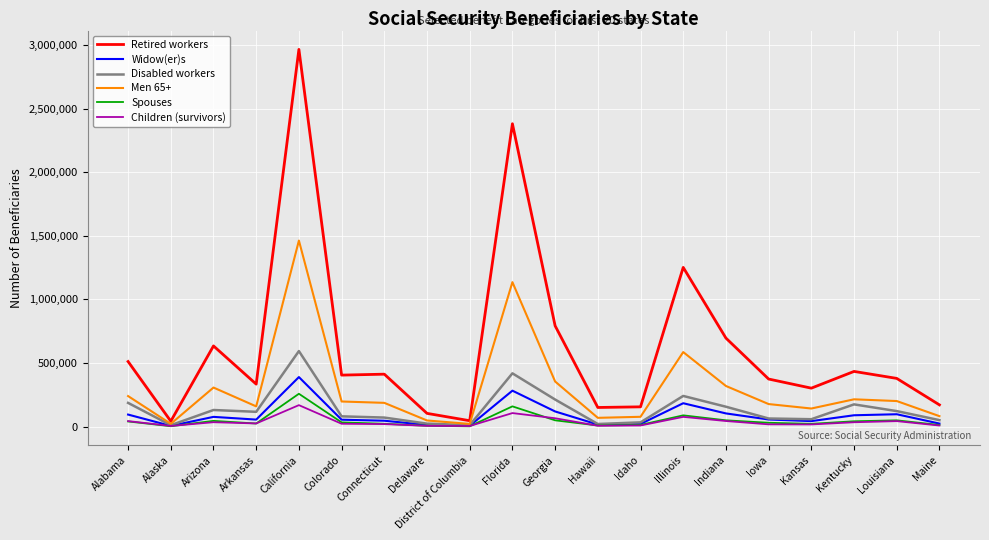

What value does the Men 65+ series have at Alaska?

21395